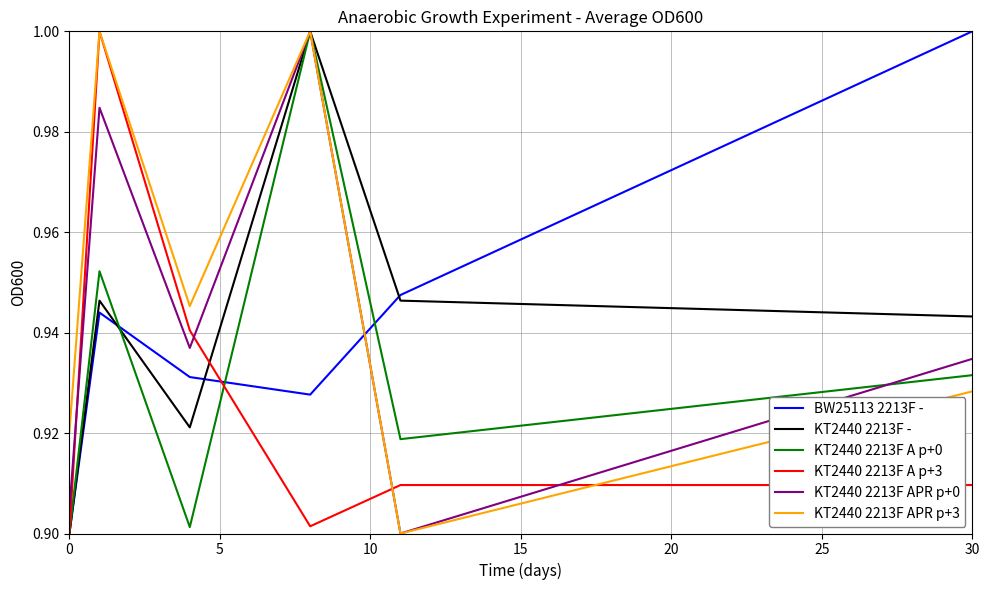

Which series has the largest total across all categories?

KT2440 2213F APR p+3